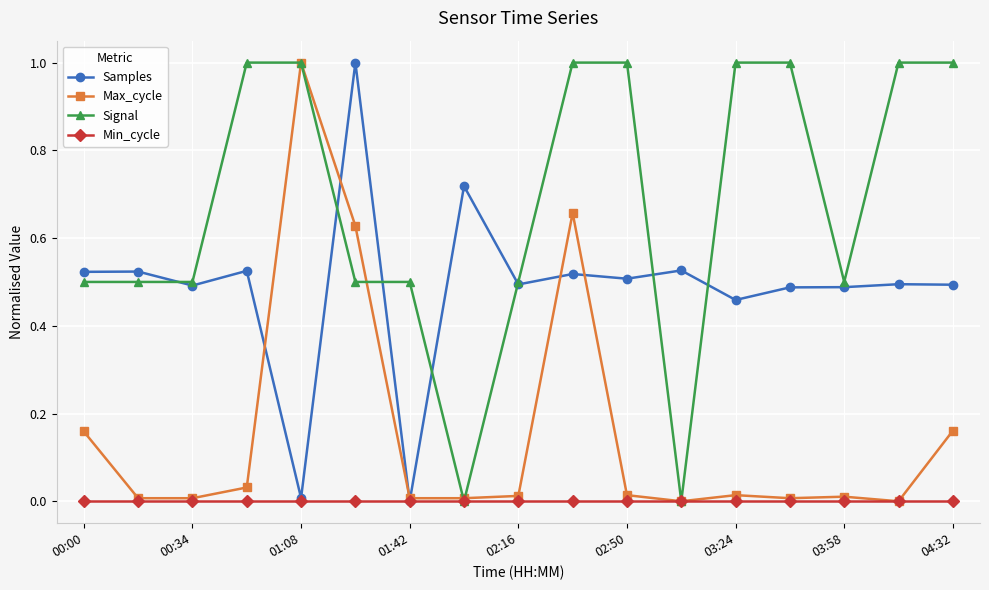

Is this an area chart (filled region under the line)?

No